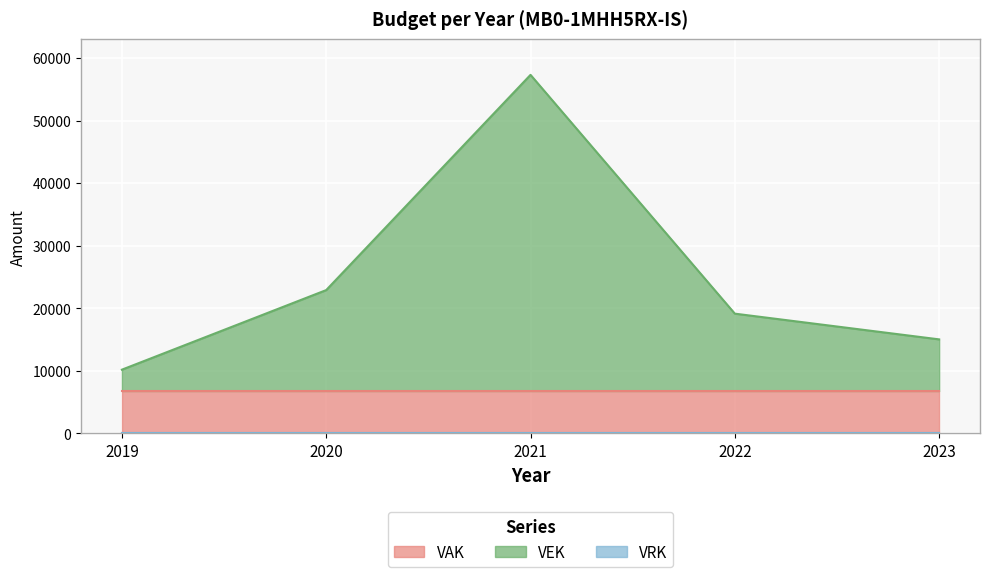

Does the chart display data point markers on the line(s)?

No